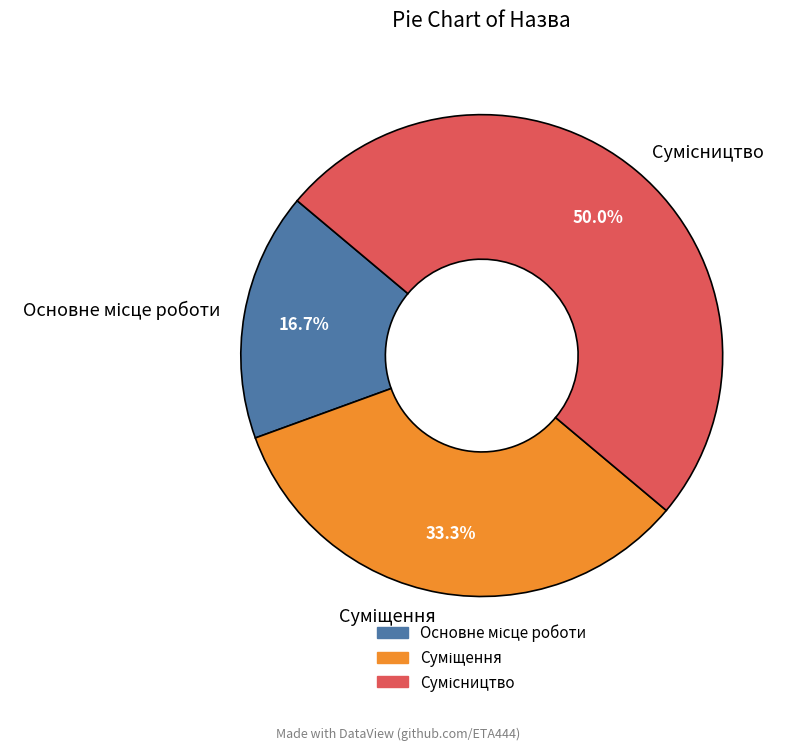

What percentage is the Основне місце роботи slice, to the nearest percent?

17%